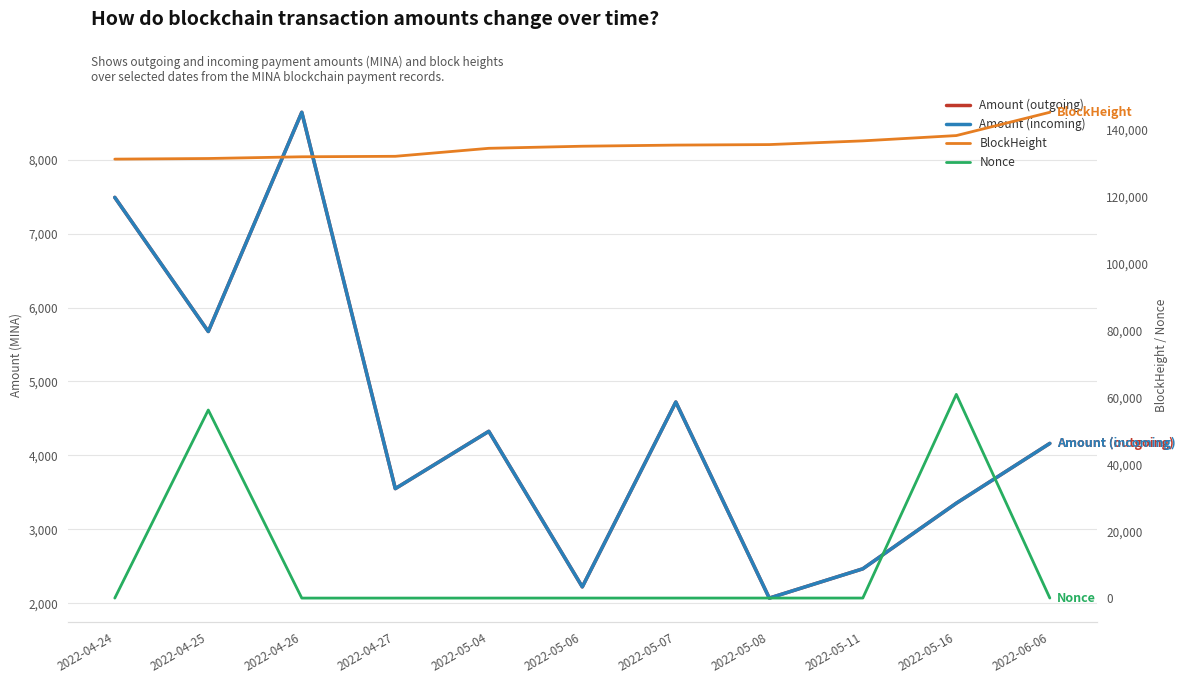

After their last crossing, which series has the higher values: Amount (outgoing) or Nonce?

Amount (outgoing)